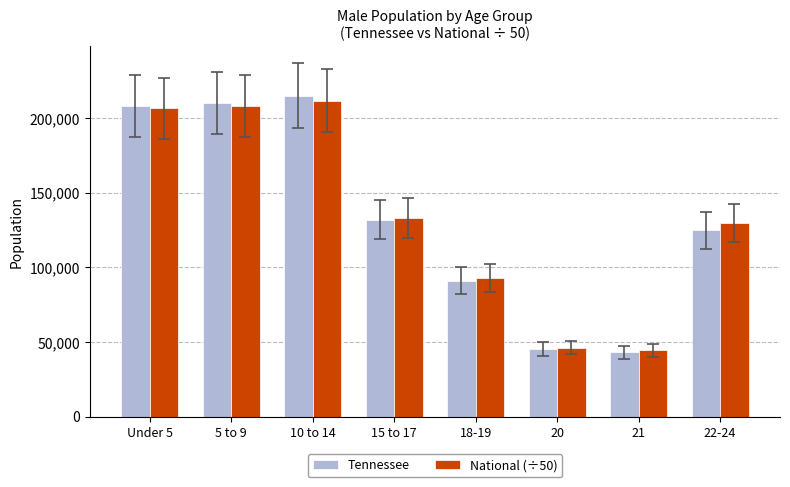

At which label does Tennessee reach its peak?

10 to 14